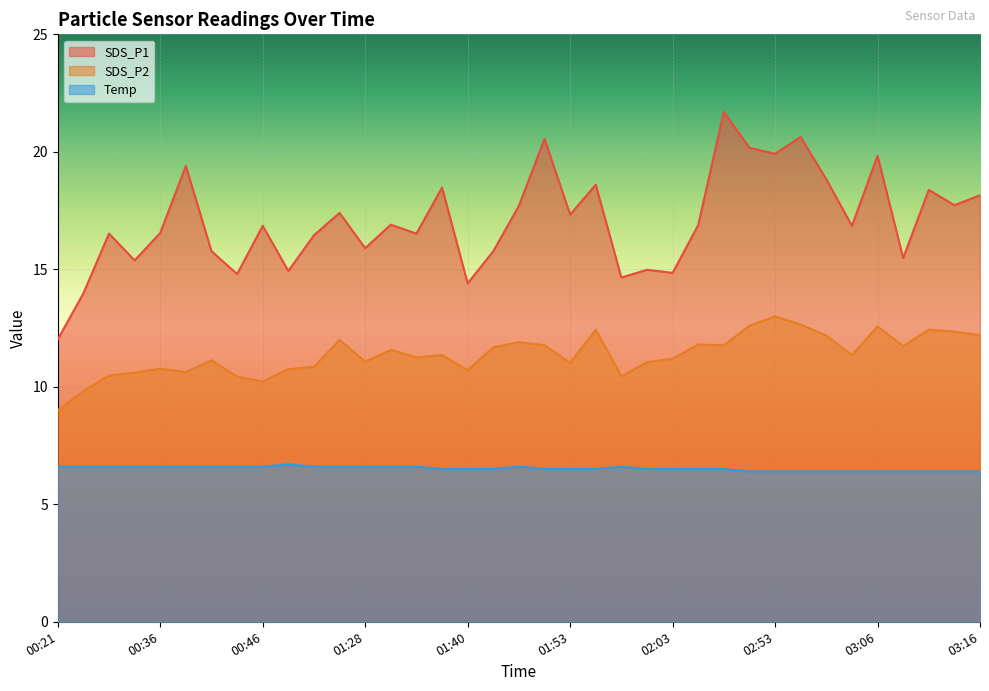

True or false: Temp and SDS_P1 intersect in this chart.

False